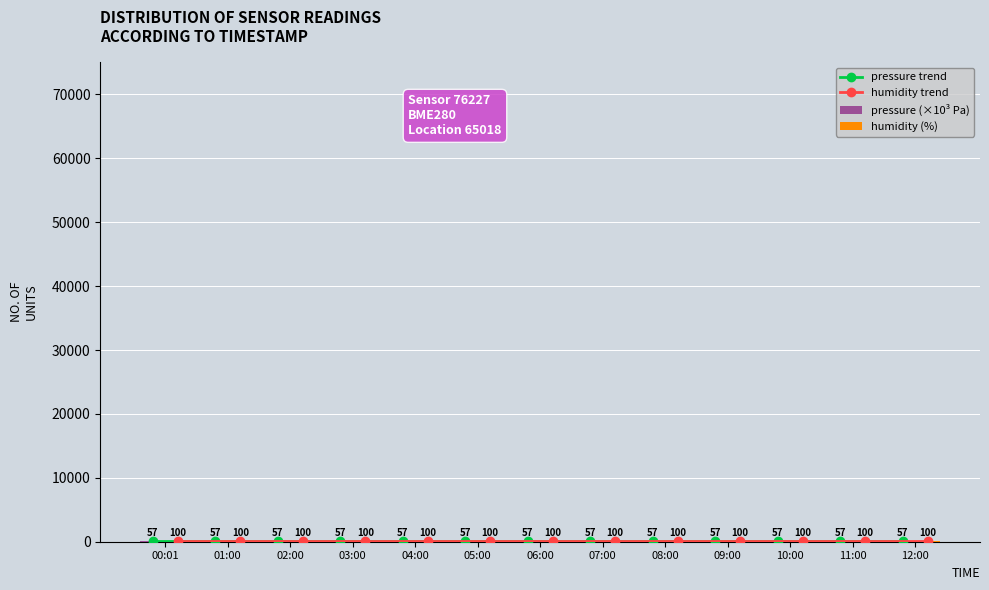

The humidity trend series shows 160.7 at 00:01. True or false?

False